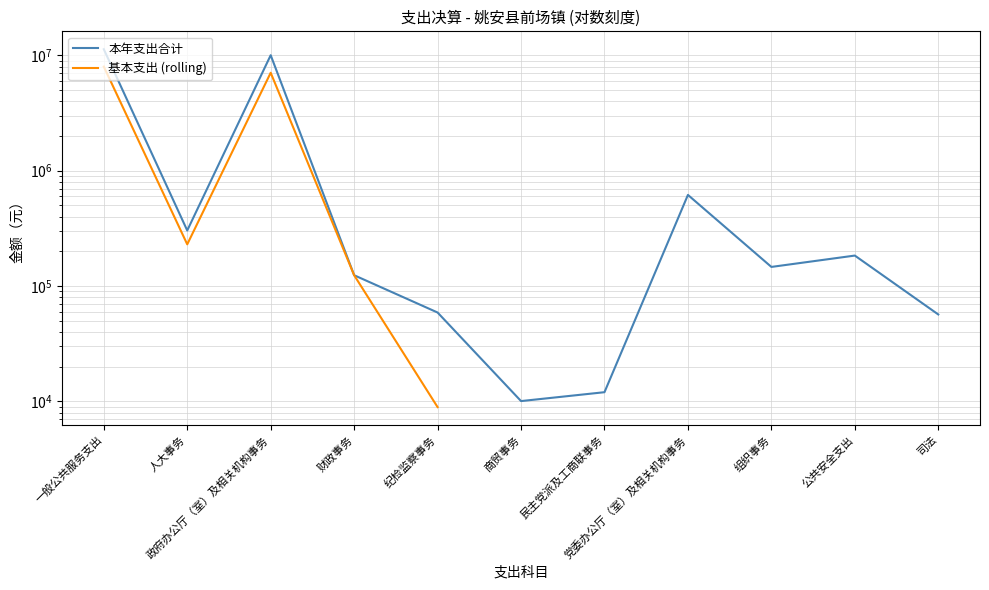

Does the chart have visible grid lines?

Yes